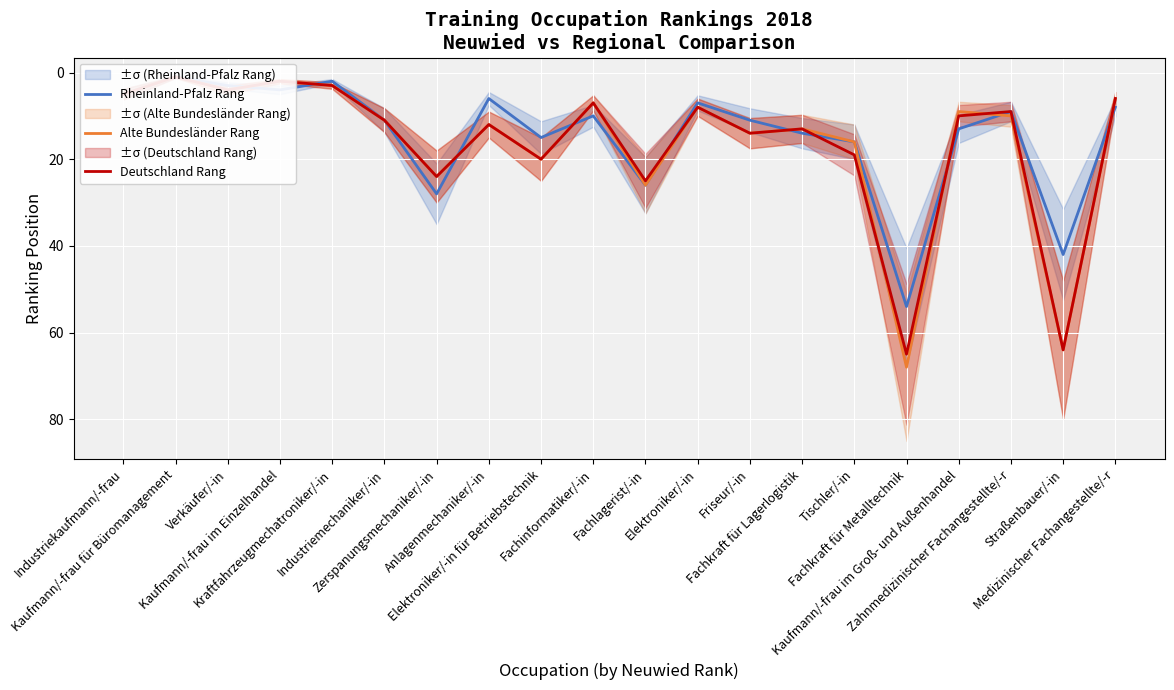

What is the highest value of the Alte Bundesländer Rang series?

68